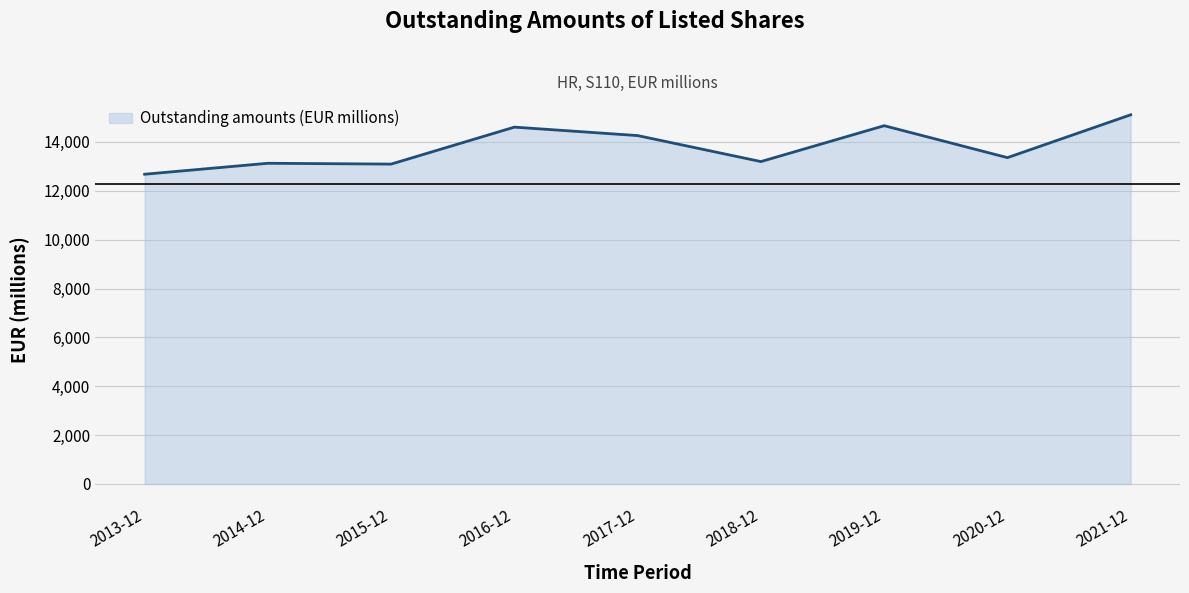

Which label corresponds to the smallest value in the chart?

2013-12